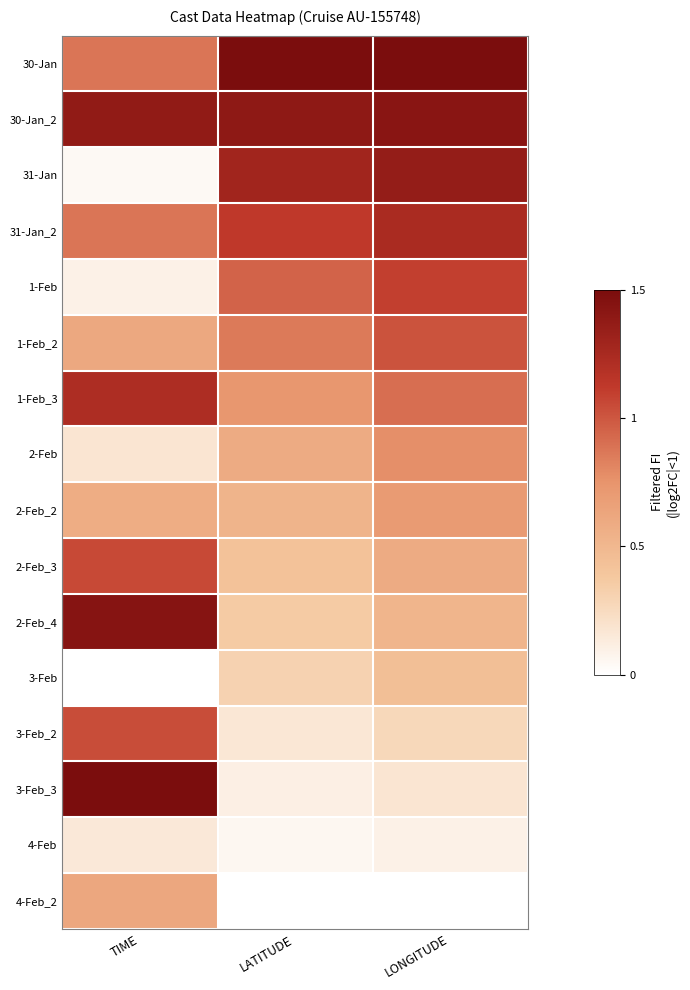

What is the spread (max minus min) of values at TIME?

1.5